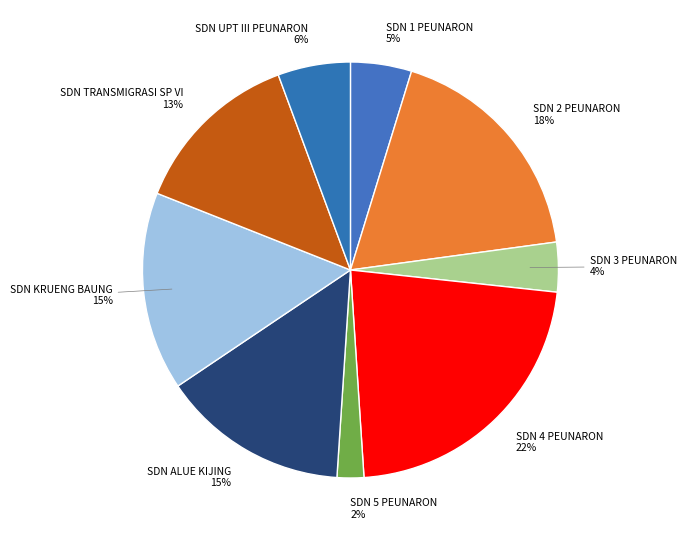

How many segments does this pie chart have?

9